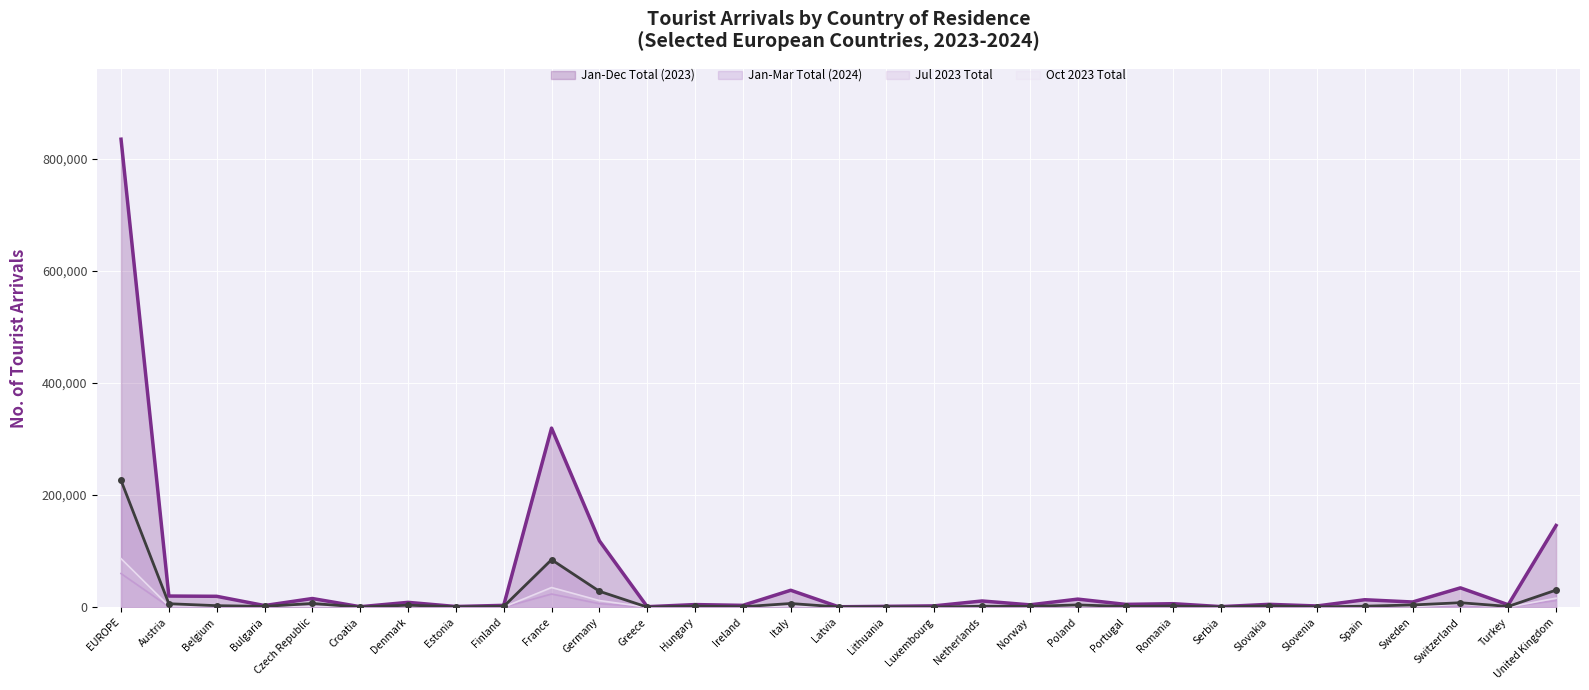

How many data points does each series have?

31